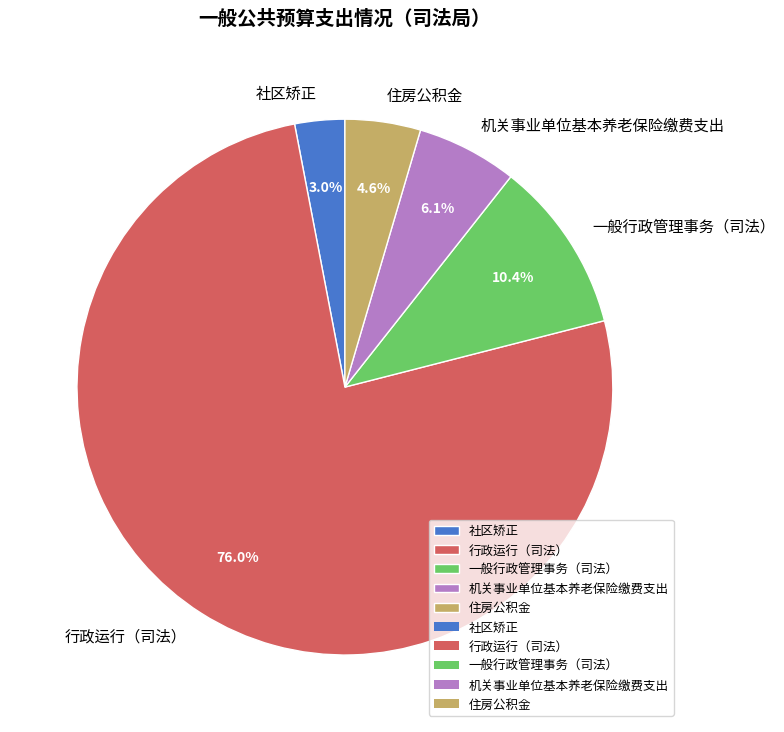

To the nearest percent, what is the difference between the 行政运行（司法） and 社区矫正 slice percentages?

73%